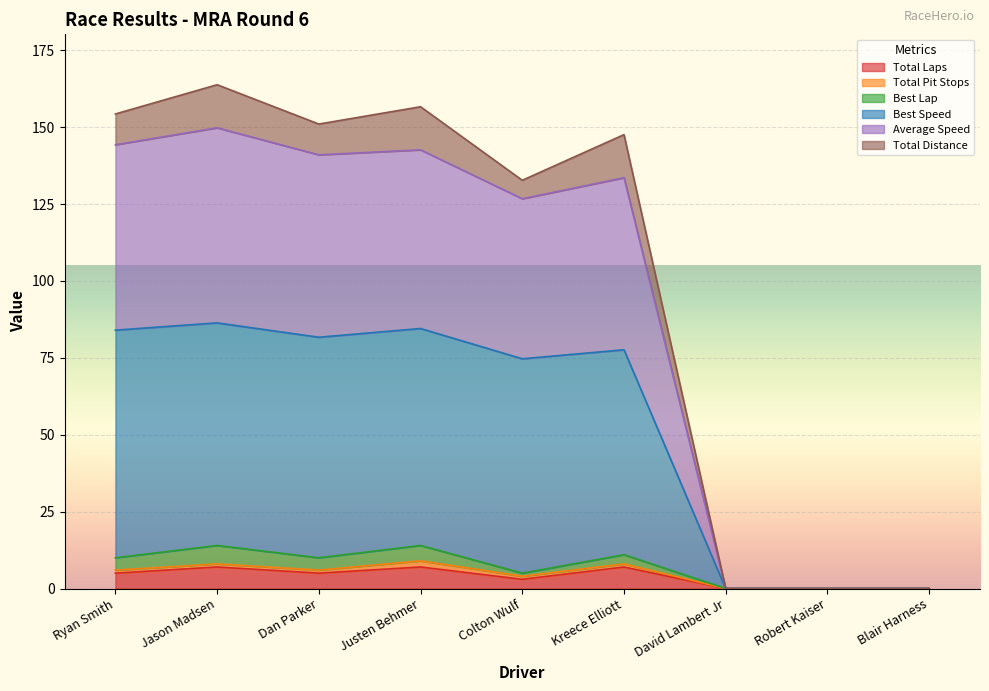

What position from the right is Justen Behmer?

6